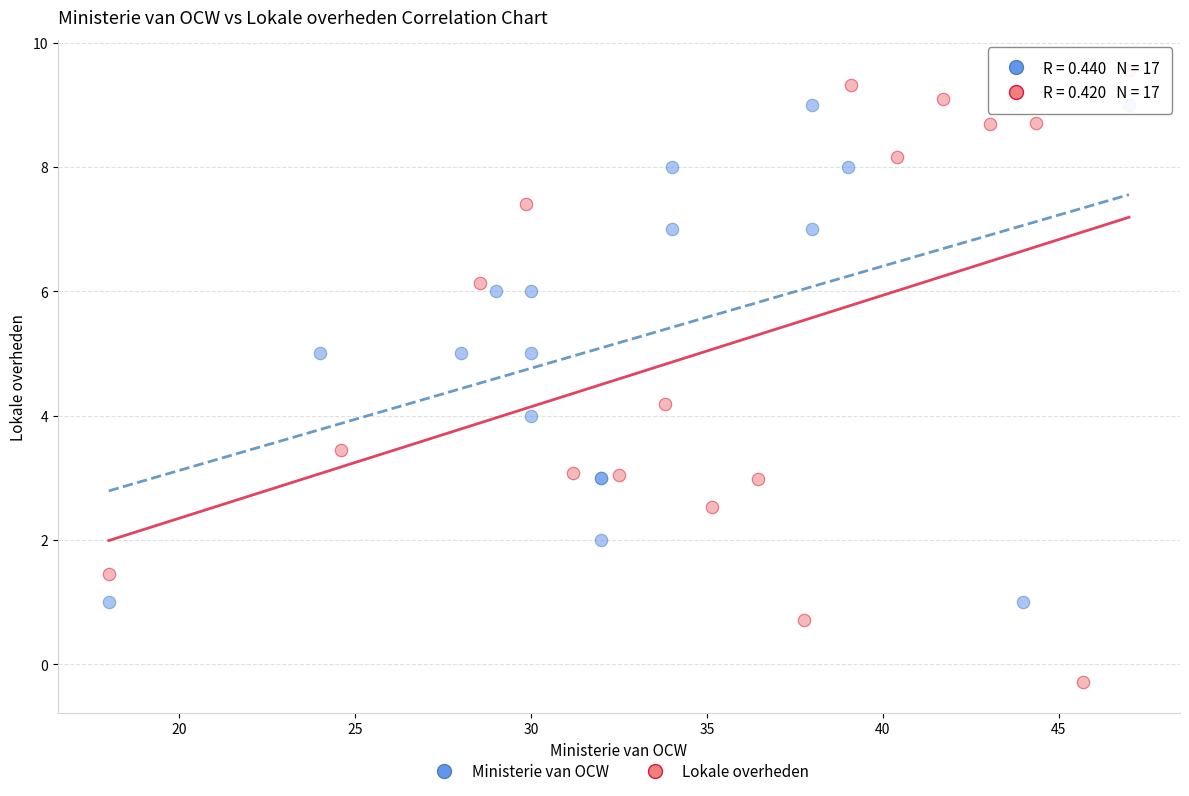

Which series reaches the maximum Y coordinate?

Lokale overheden